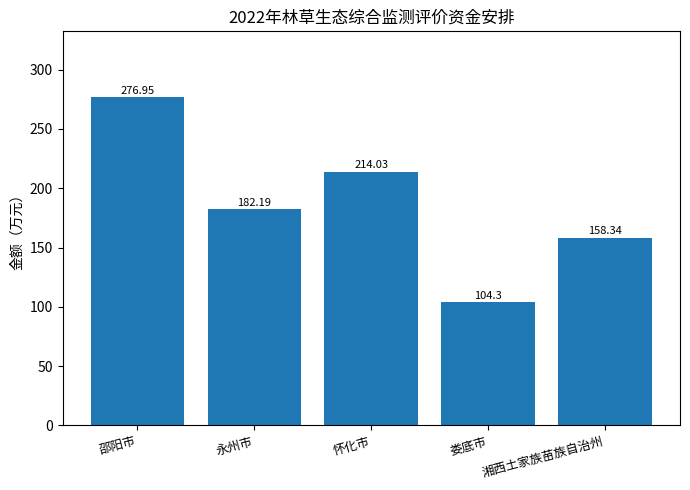

What is the average value?

187.2